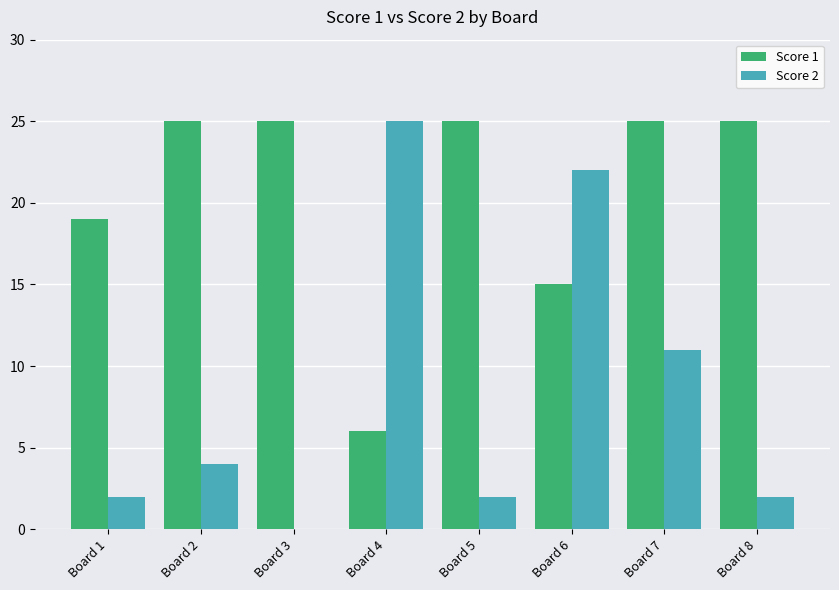

Which series has the largest total across all categories?

Score 1